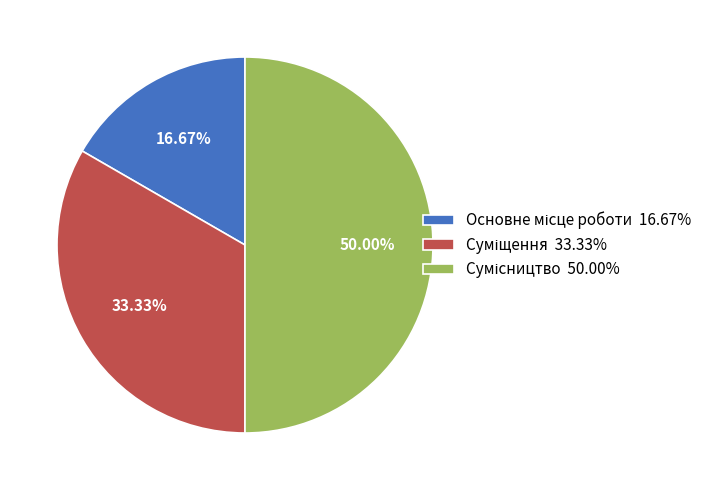

Is the sum of Основне місце роботи and Сумісництво greater than half?

Yes